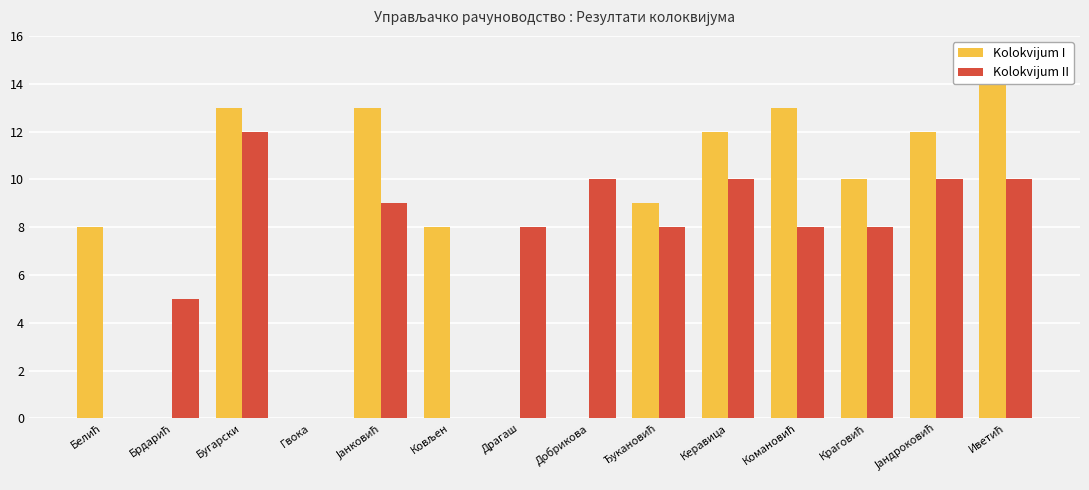

Does the chart contain any negative values?

No